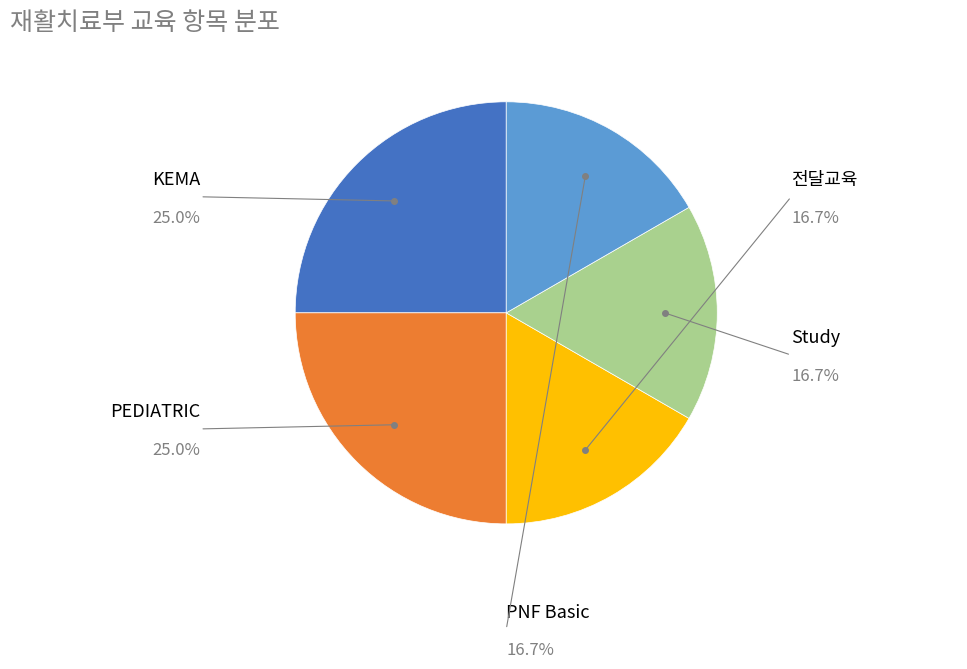

Is there any slice that represents more than half of the pie?

No